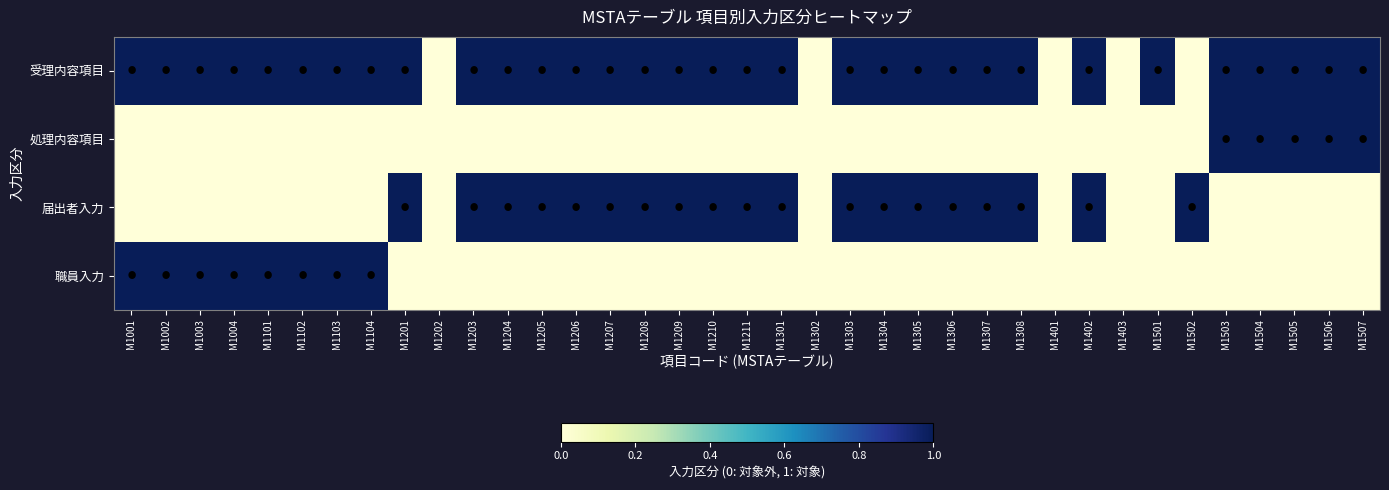

At how many categories does at least one series exceed 0?

33